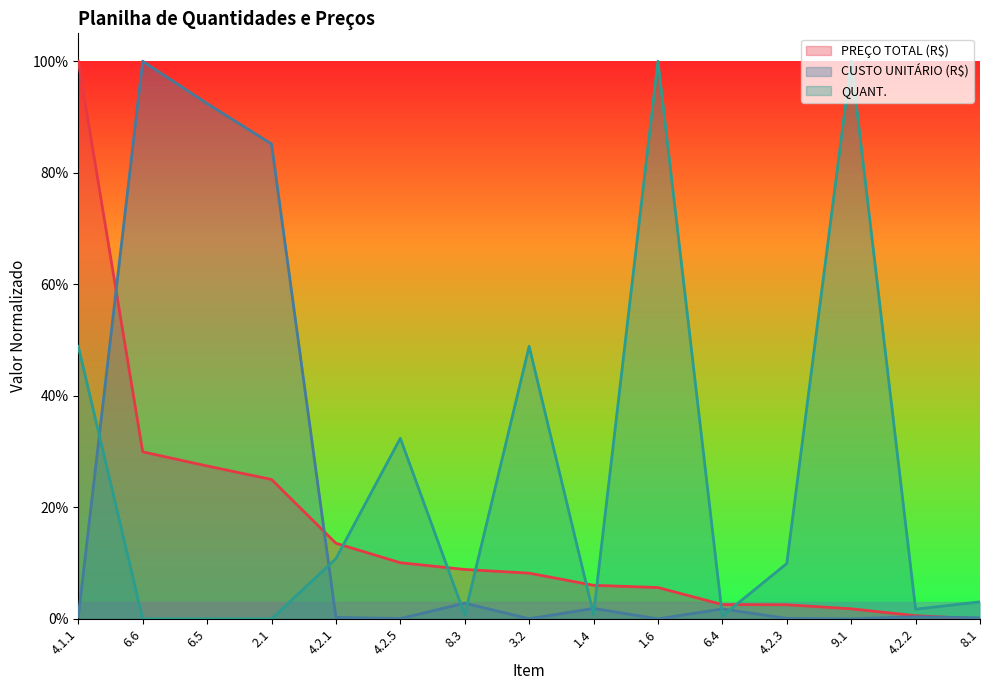

What are all the series names shown in the legend?

PREÇO TOTAL (R$), CUSTO UNITÁRIO (R$), QUANT.